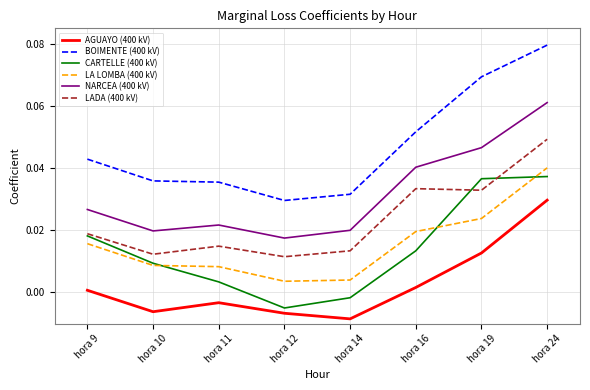

At which category is the sum across all series the highest?

hora 24